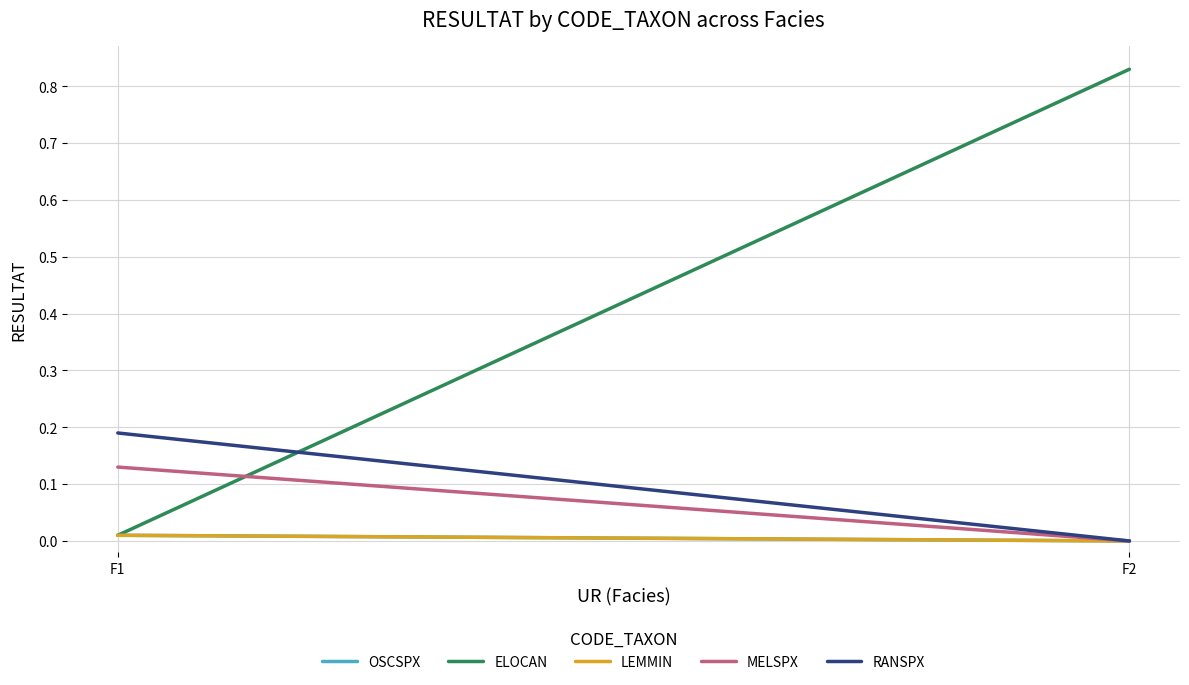

What is the total value across all series at F1?

0.4